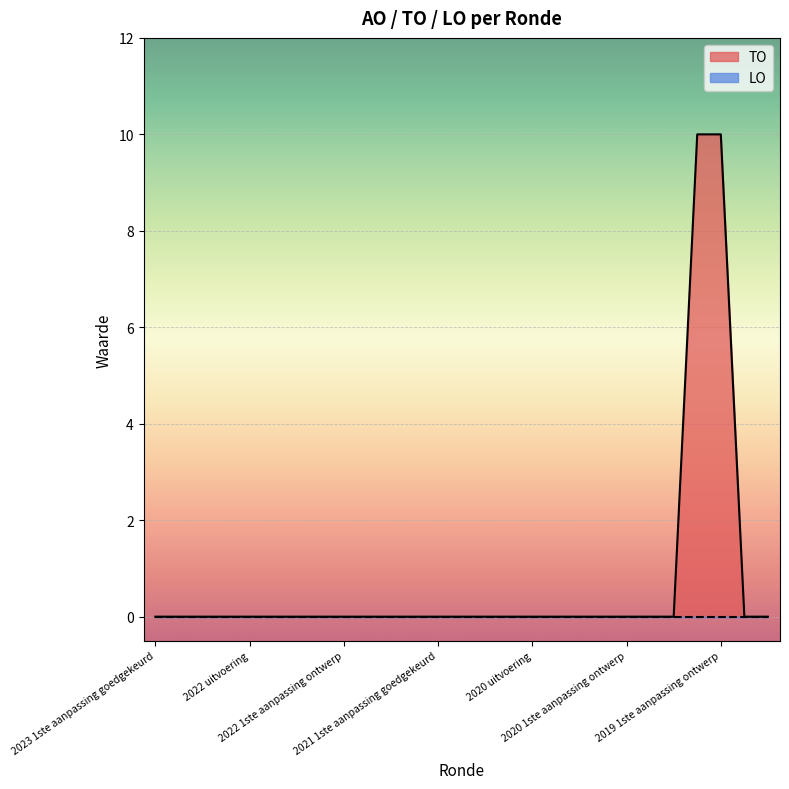

What is the sum of all values?

20